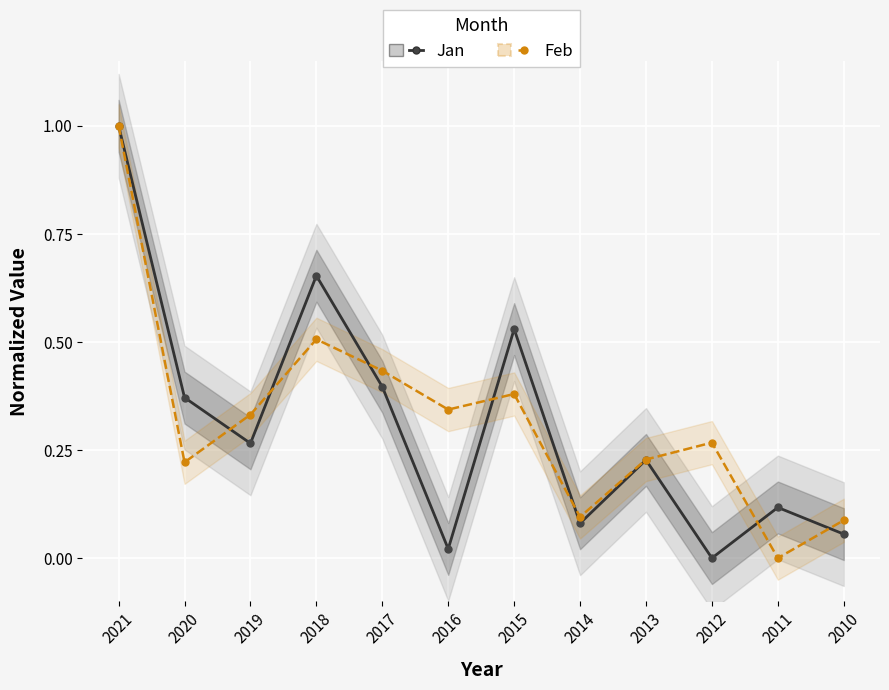

How many positive values does the Jan series have?

11